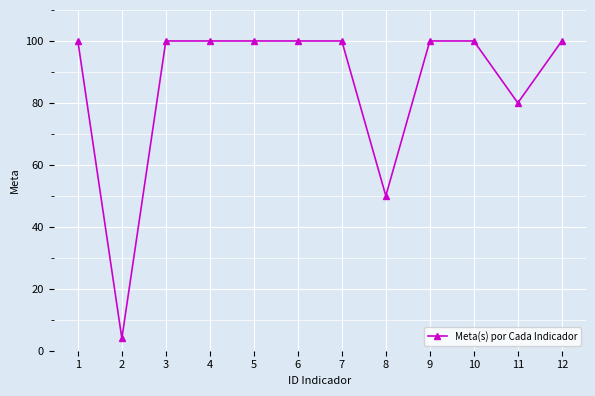

Does the chart have visible grid lines?

Yes